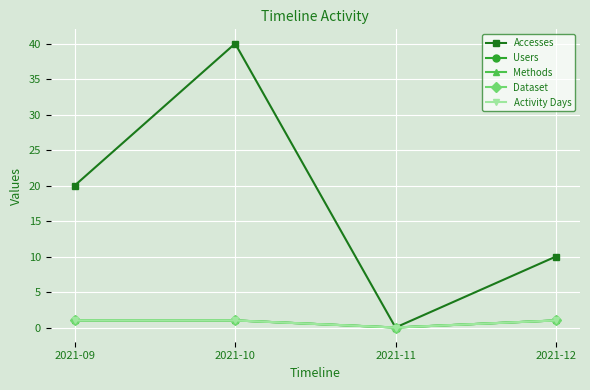

True or false: Accesses and Dataset cross at least once.

False